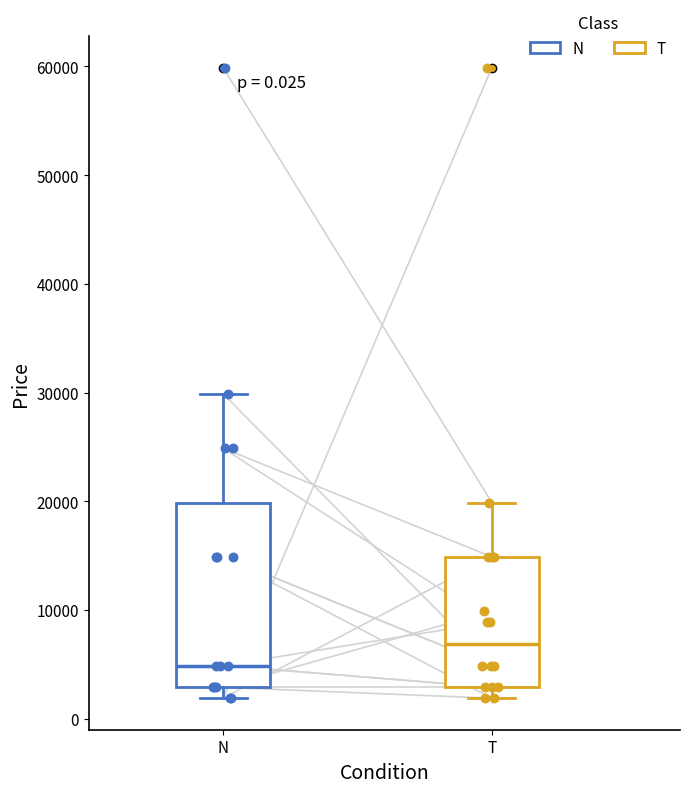

Which box has the lowest median line?

N